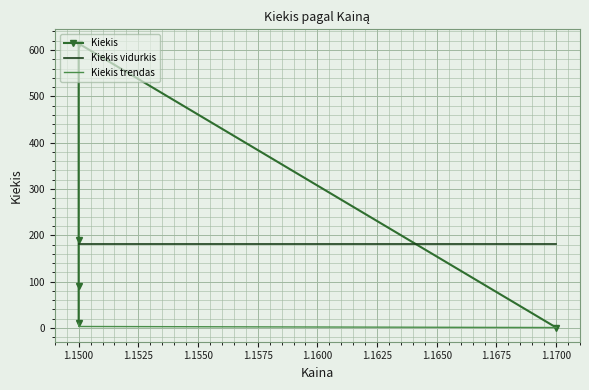

Is this an area chart (filled region under the line)?

No